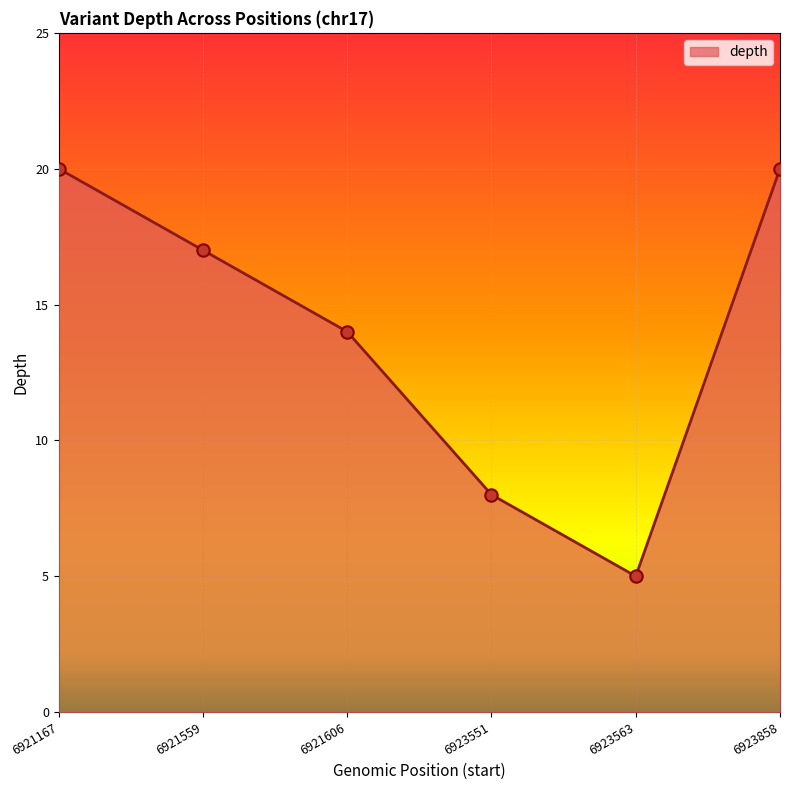

What is the change in value from 6921167 to 6923551?

-12